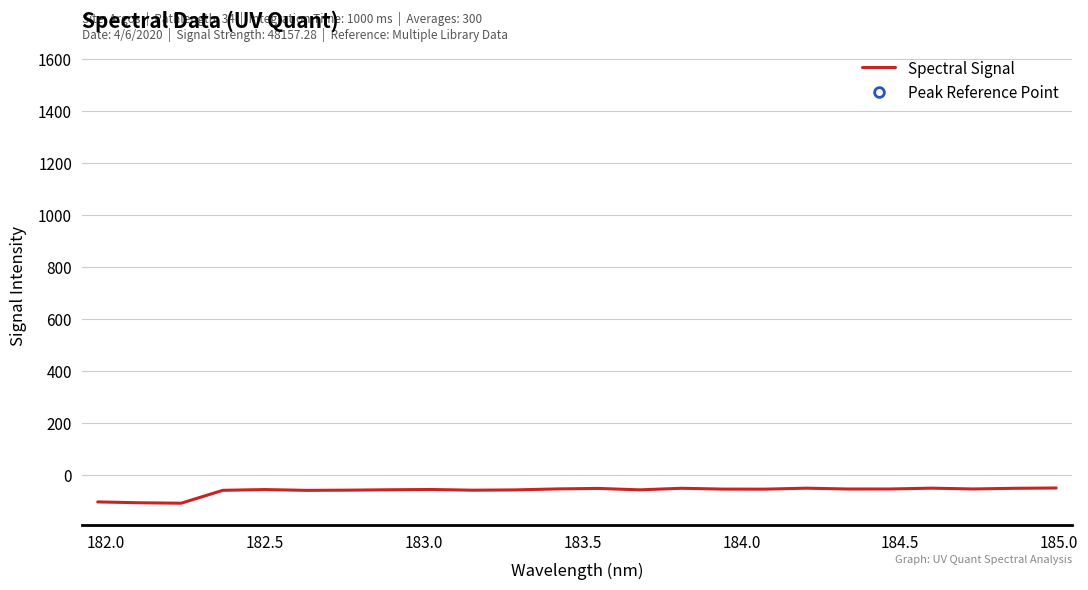

What is the sum of all values?

-1459.8